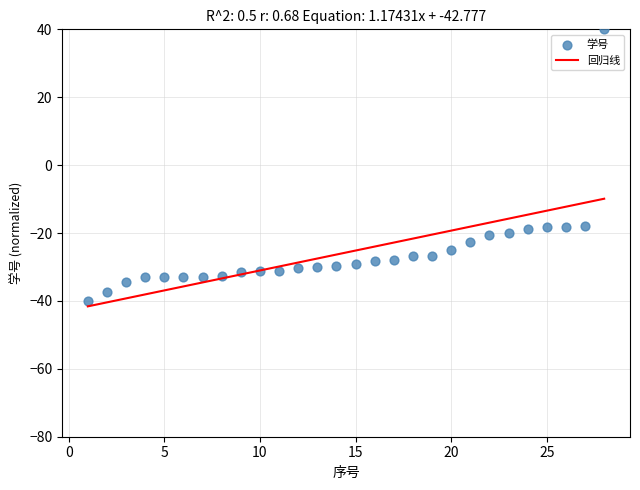

What is the range of X values (max minus min)?

27.0